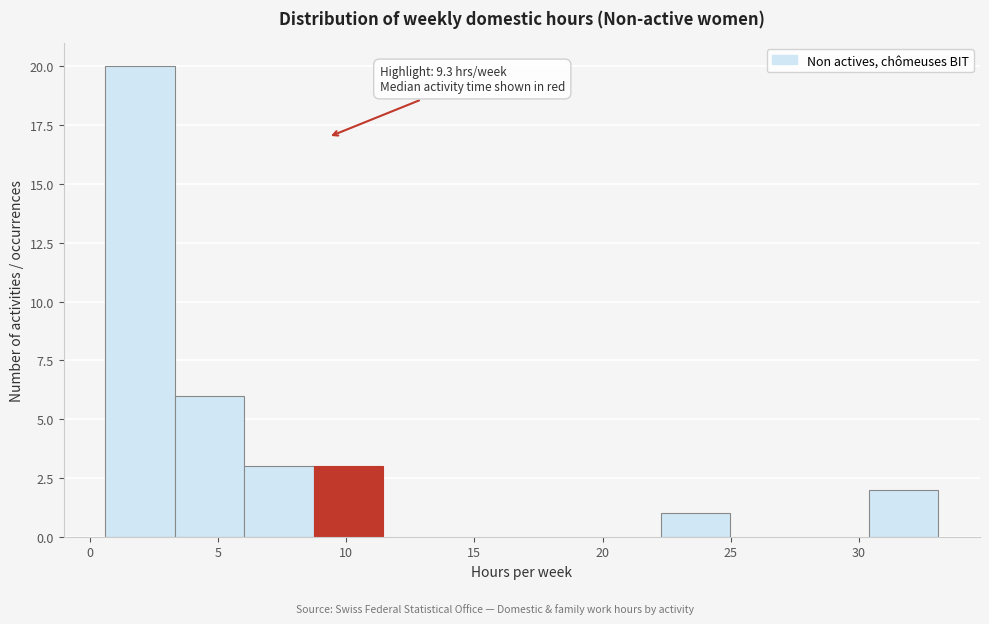

Which range on the x-axis has the tallest bar?

0.5 to 3.5